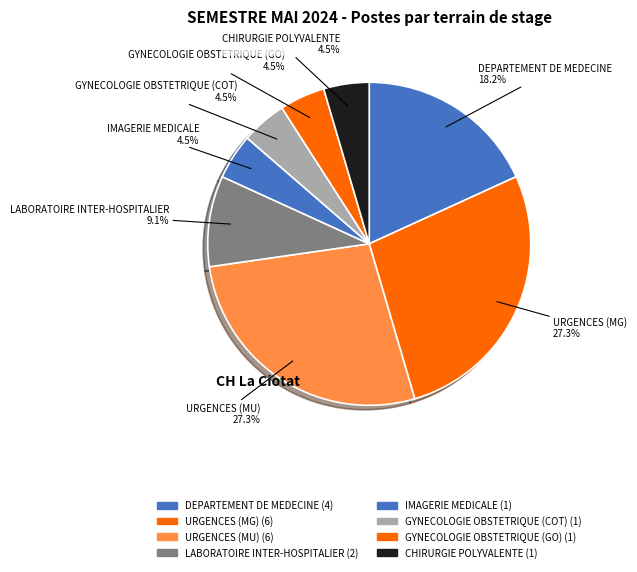

Which slice is the smallest?

IMAGERIE MEDICALE